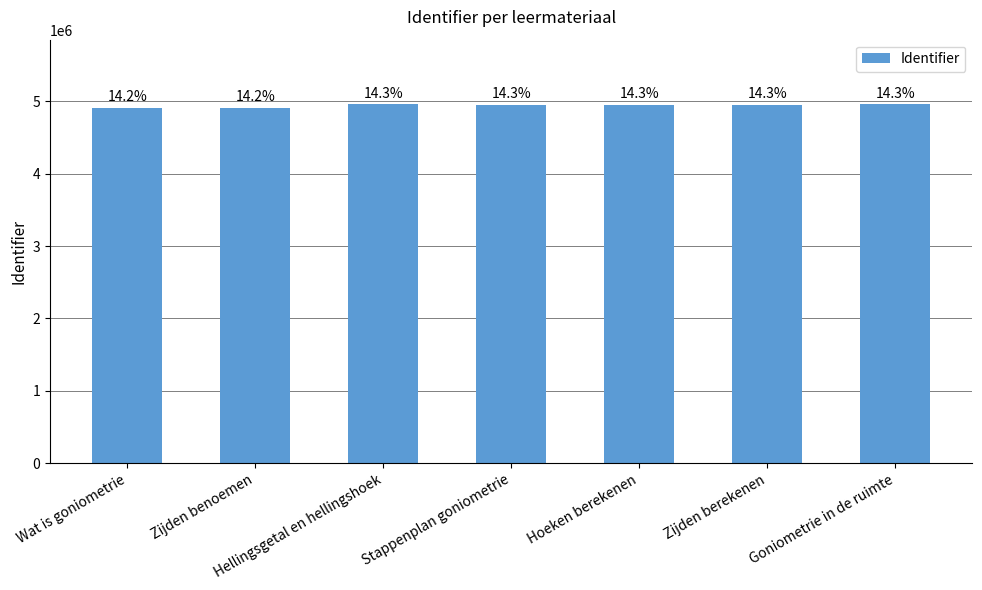

What is the label of the 2nd bar from the left?

Zijden benoemen